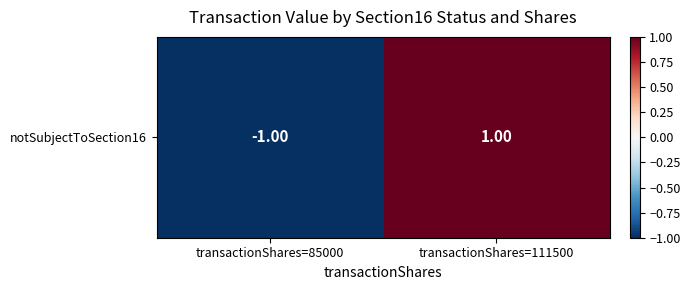

The chart shows a value of 0 at transactionShares=111500. True or false?

False